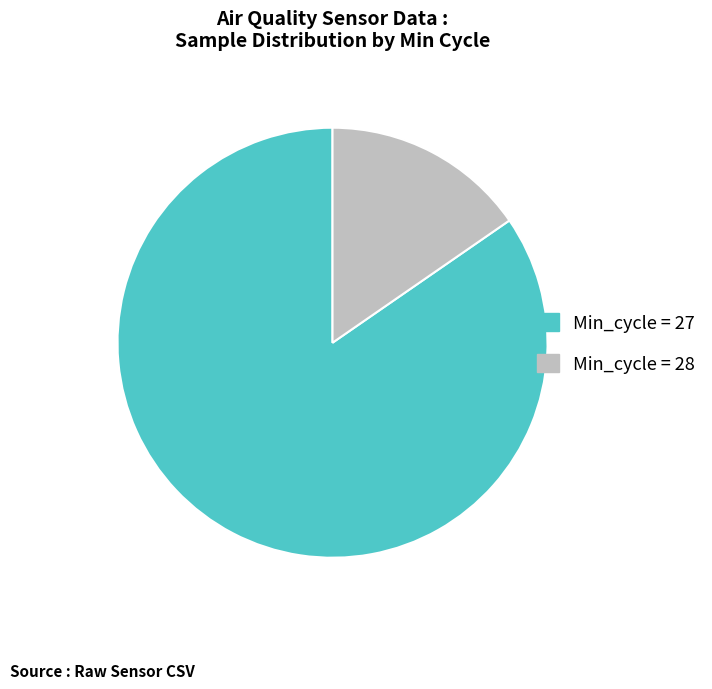

Does any single category account for the majority?

Yes